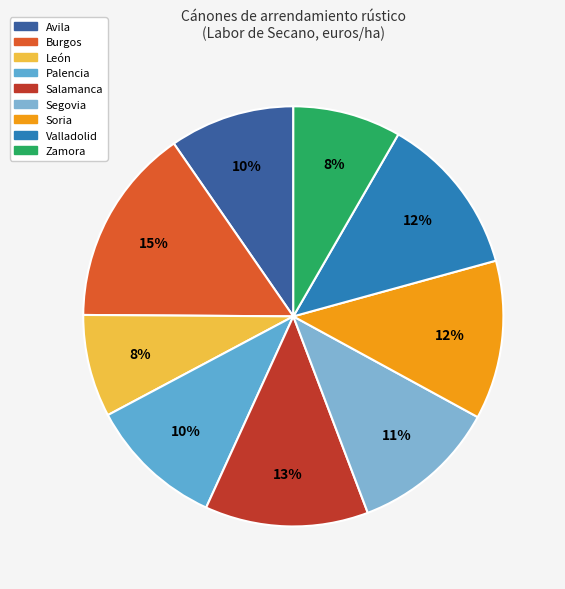

What percentage is the Palencia slice, to the nearest percent?

10%